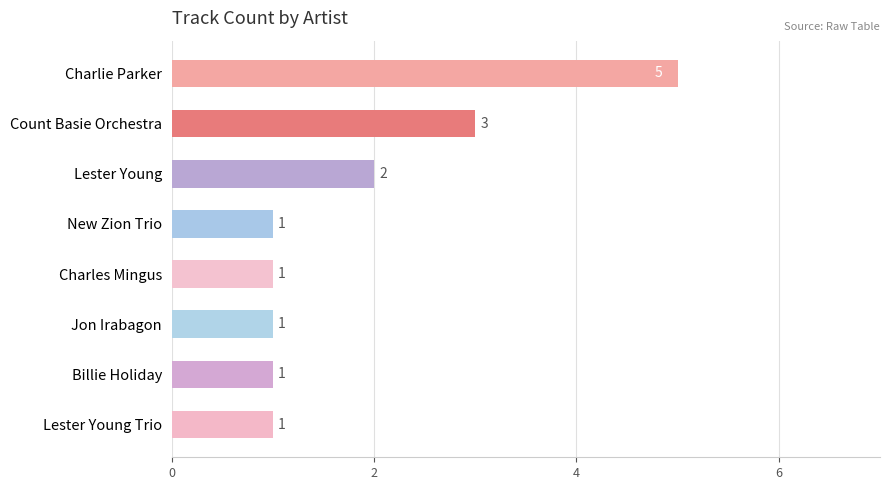

What is the average value?

2